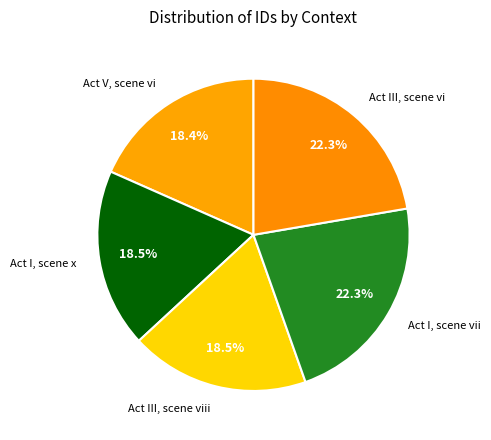

Combined, do Act V, scene vi and Act III, scene viii account for over 50%?

No